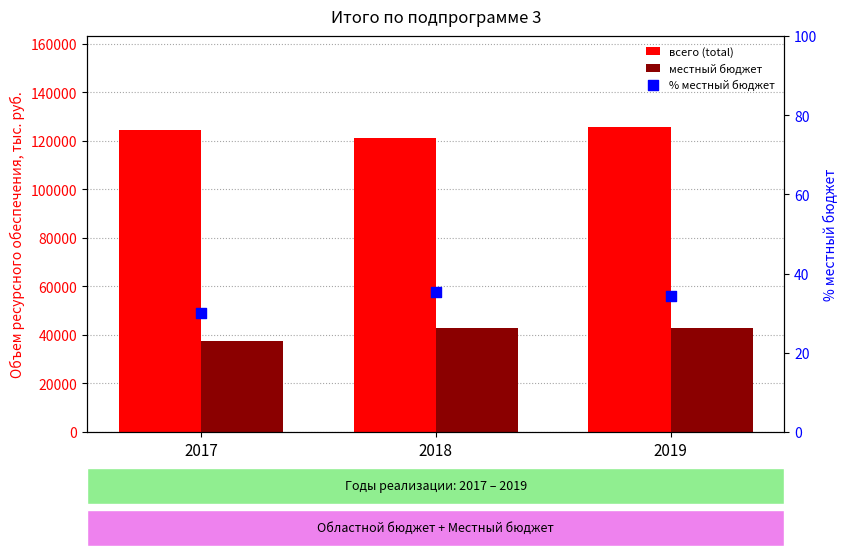

What are all the series names shown in the legend?

всего (total), местный бюджет, % местный бюджет